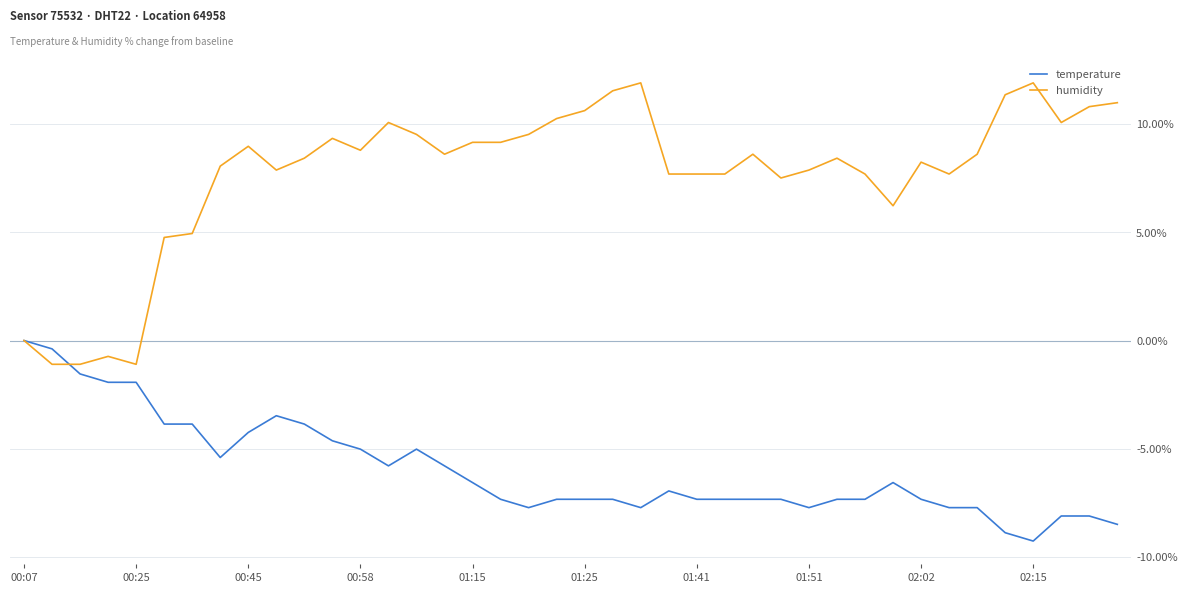

Which series has the largest total across all categories?

humidity